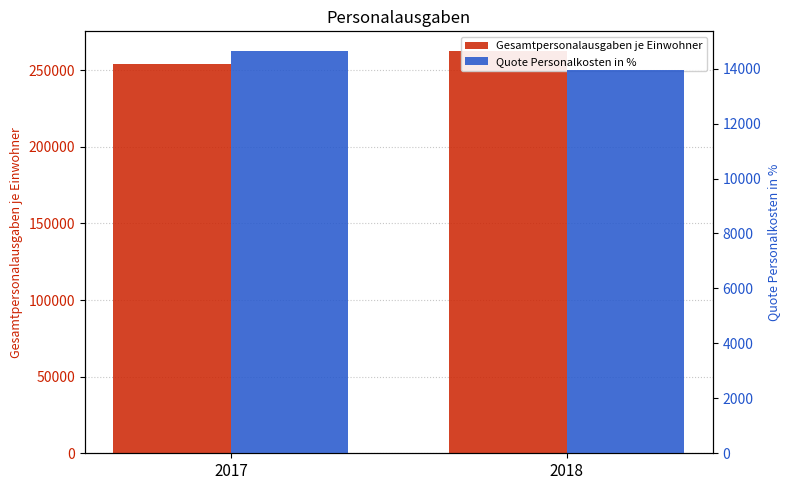

Which series changed the most between 2017 and 2018?

Gesamtpersonalausgaben je Einwohner